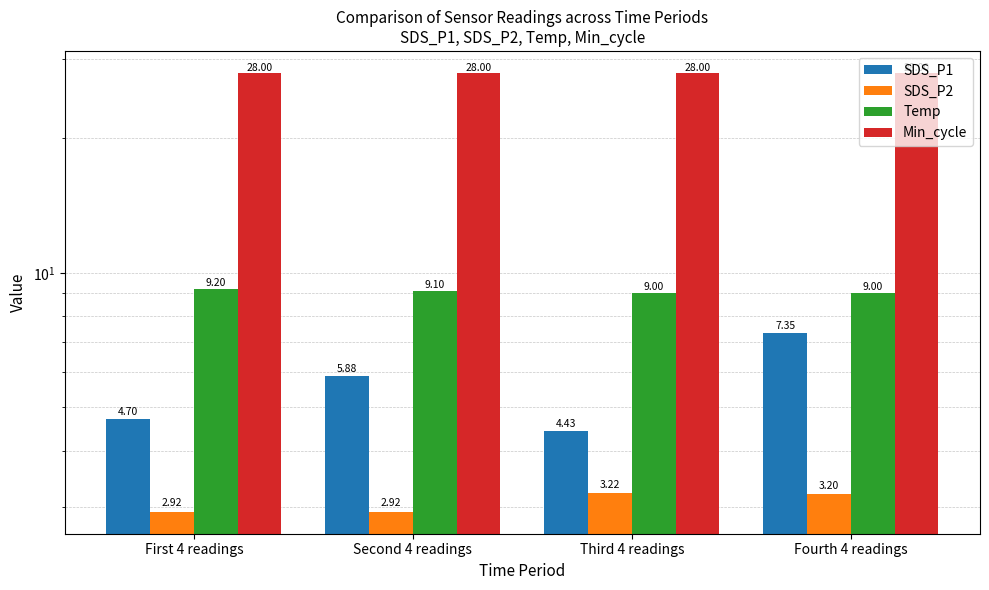

Are the bars grouped side by side (vs. stacked)?

Yes